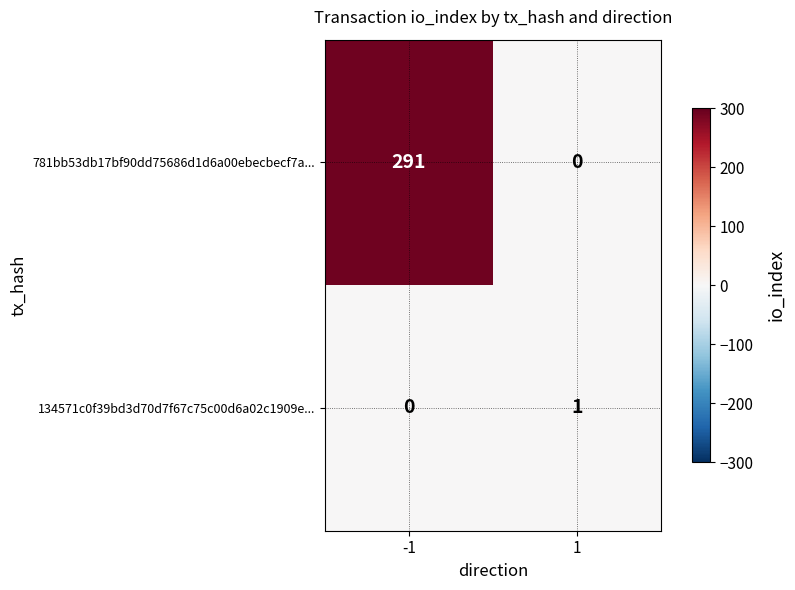

At which category is the sum across all series the highest?

-1